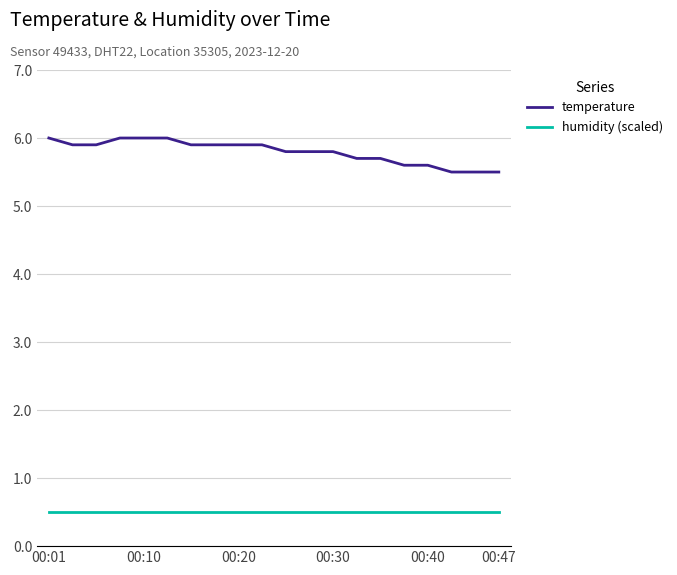

List the series in order of their overall mean, highest first.

temperature, humidity (scaled)